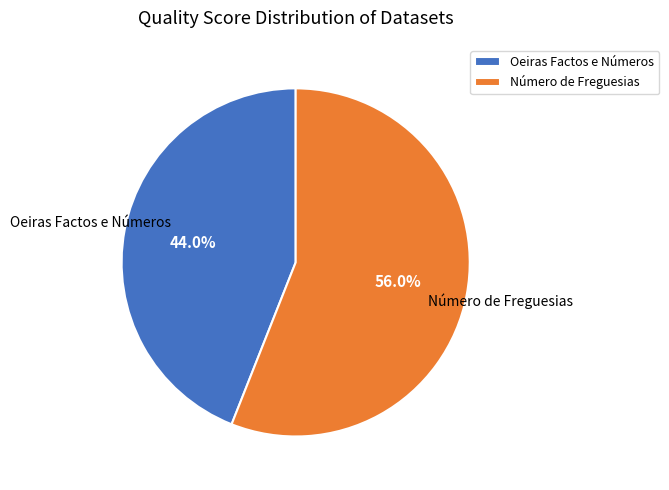

To the nearest percent, what is the difference between the largest and smallest slice percentages?

12%